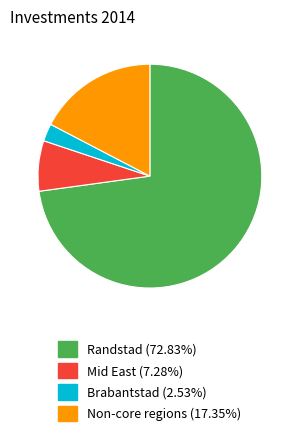

What is the ratio of the value at Non-core regions (17.35%) to the value at Brabantstad (2.53%)?

6.8